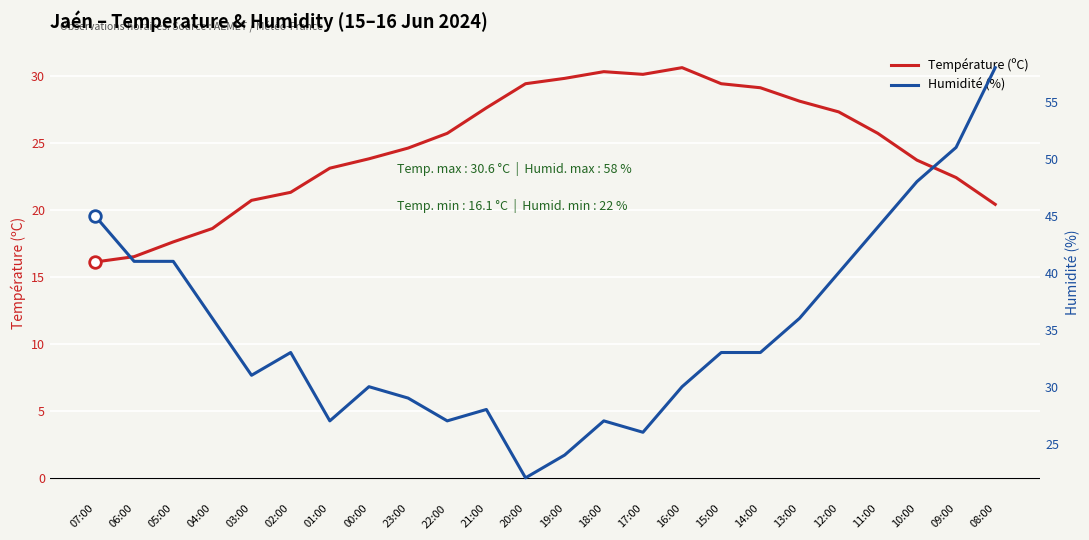

Which series contains the lowest Y value?

Température (ºC)